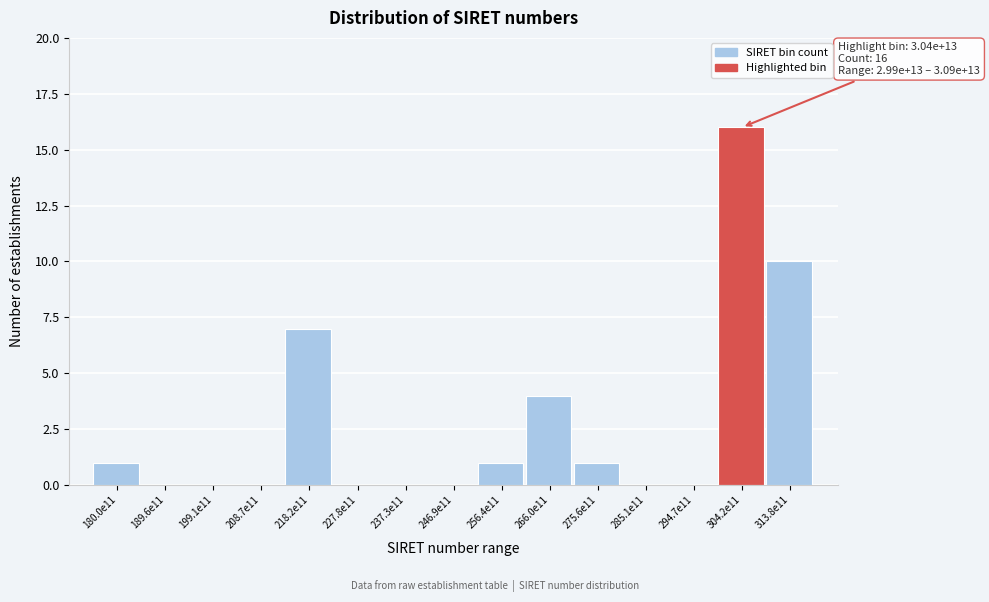

Reading left to right, list all the values displayed in this chart.

180.0e11=1	189.6e11=0	199.1e11=0	208.7e11=0	218.2e11=7	227.8e11=0	237.3e11=0	246.9e11=0	256.4e11=1	266.0e11=4	275.6e11=1	285.1e11=0	294.7e11=0	304.2e11=16	313.8e11=10